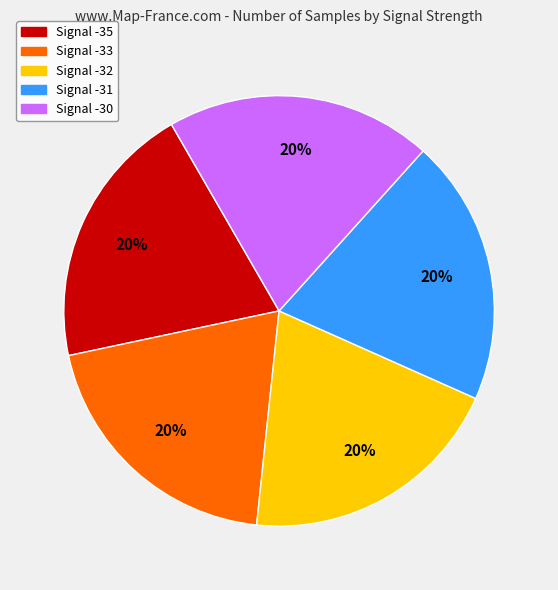

Is the sum of Signal -35 and Signal -33 greater than half?

No